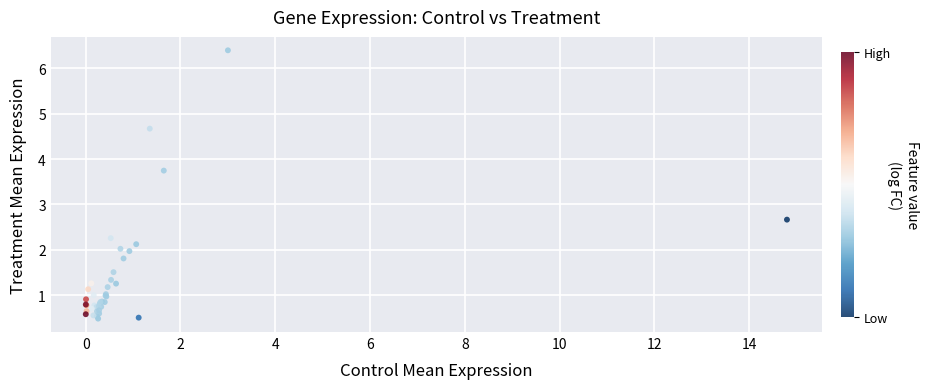

What Y value in the scatter plot is closest to 3?

2.7